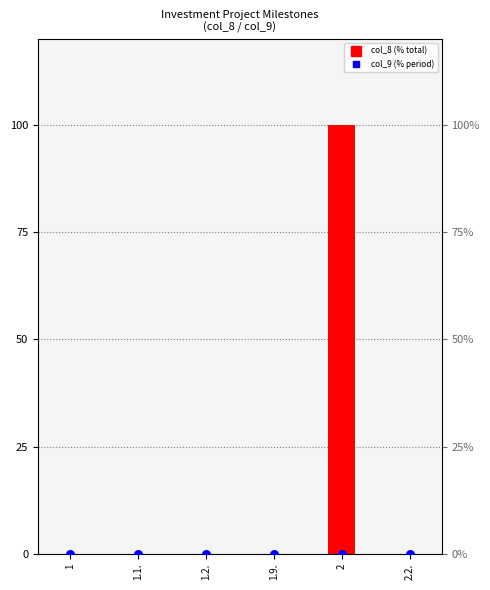

Which series contains the lowest Y value?

col_8 (% total)